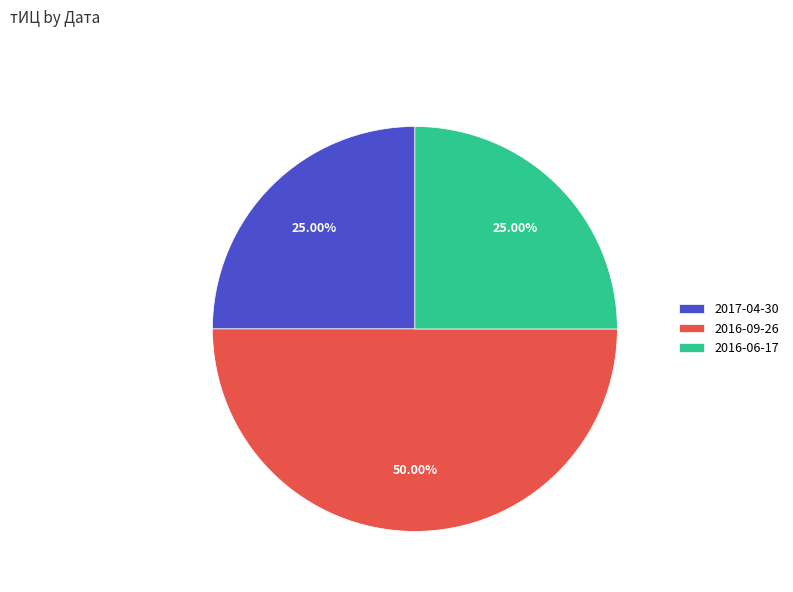

The 2016-09-26 slice represents 58% of the pie. True or false?

False